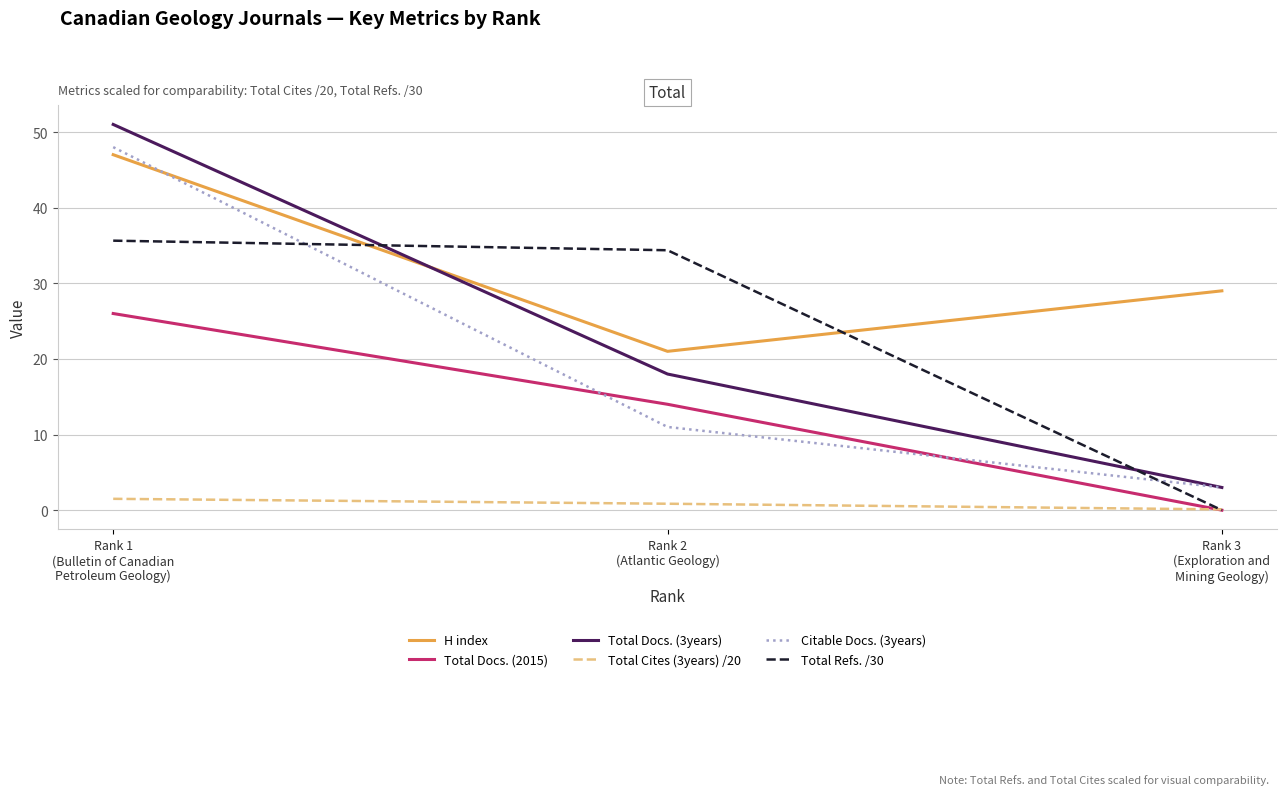

Is the value of Total Docs. (2015) at Rank 2
(Atlantic Geology) greater than the value of Total Cites (3years) /20 at Rank 3
(Exploration and
Mining Geology)?

Yes